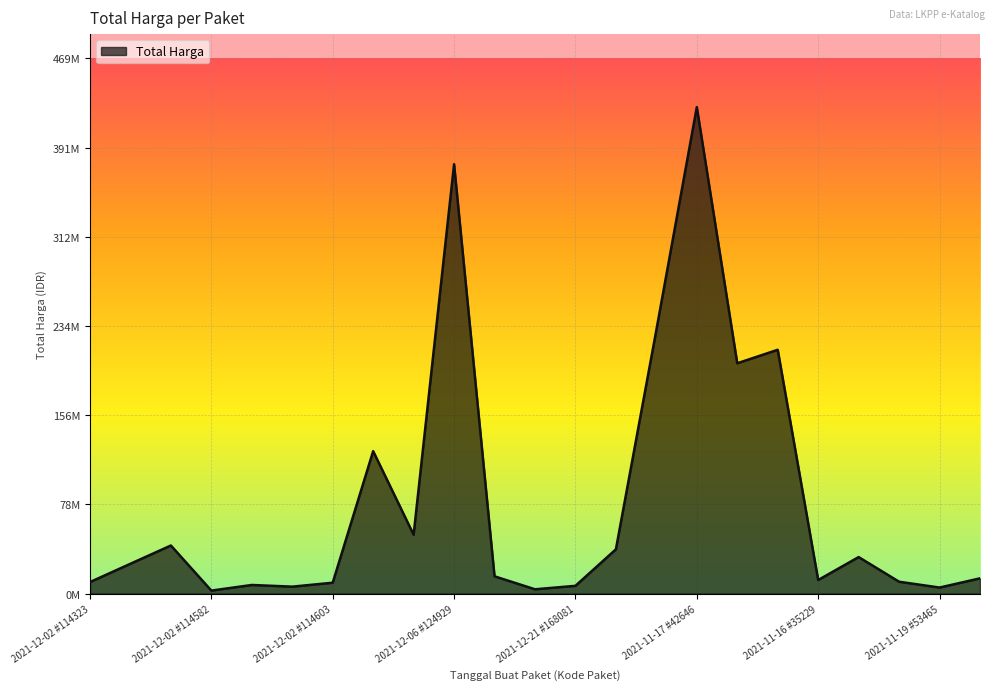

Is this an area chart (filled region under the line)?

Yes